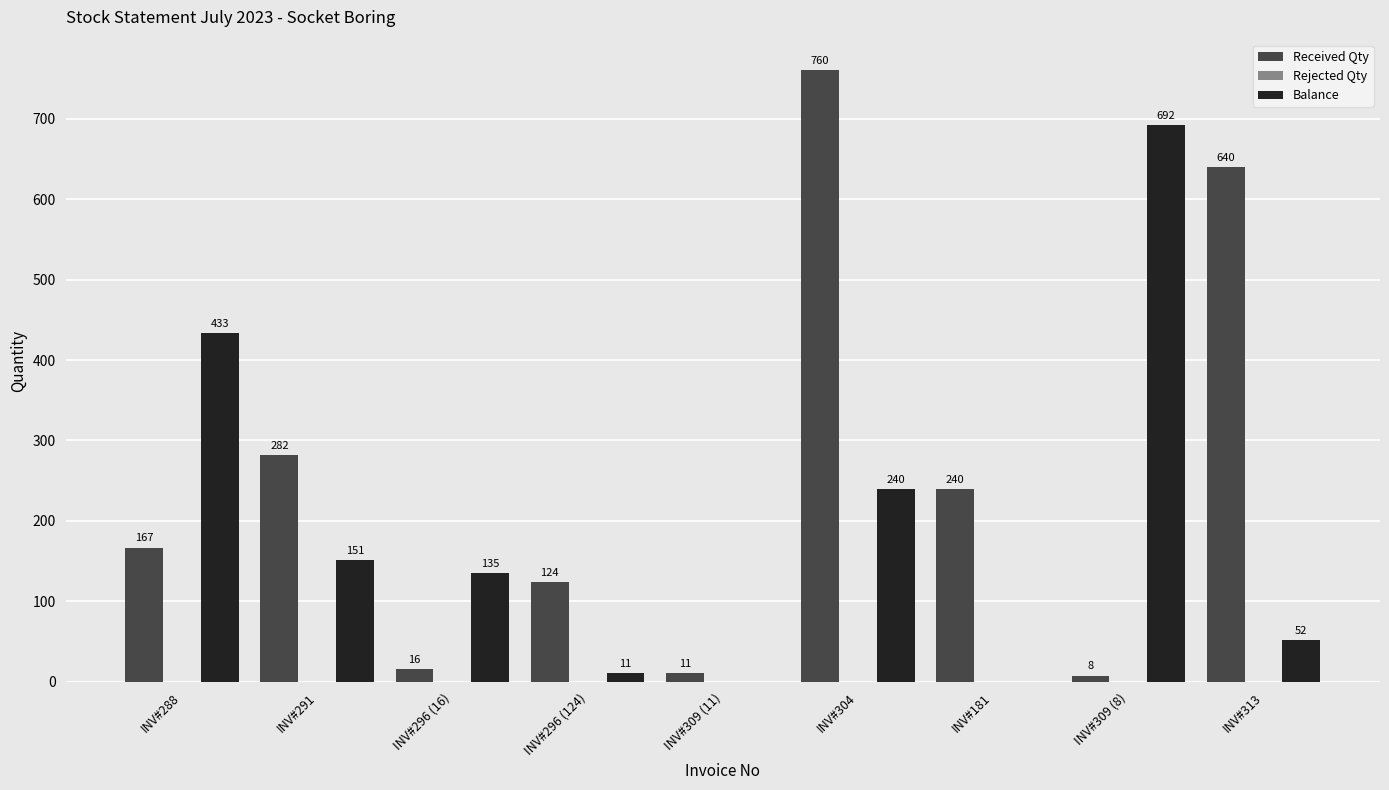

What is the sum of the Balance values at INV#296 (16) and INV#304?

375